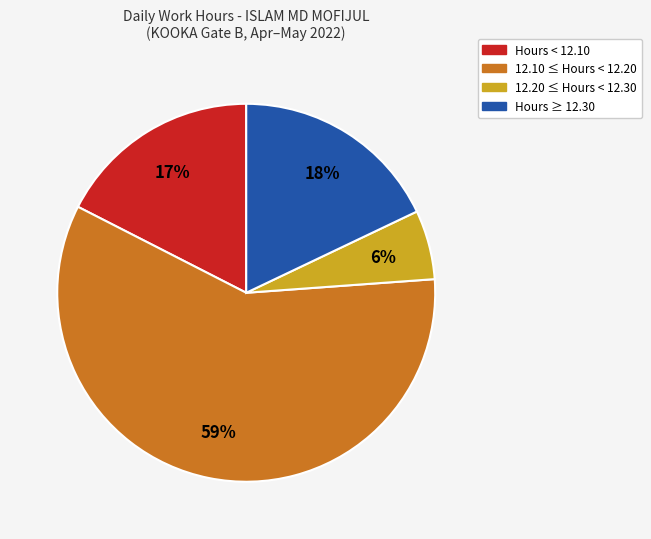

Count the number of slices in the pie.

4